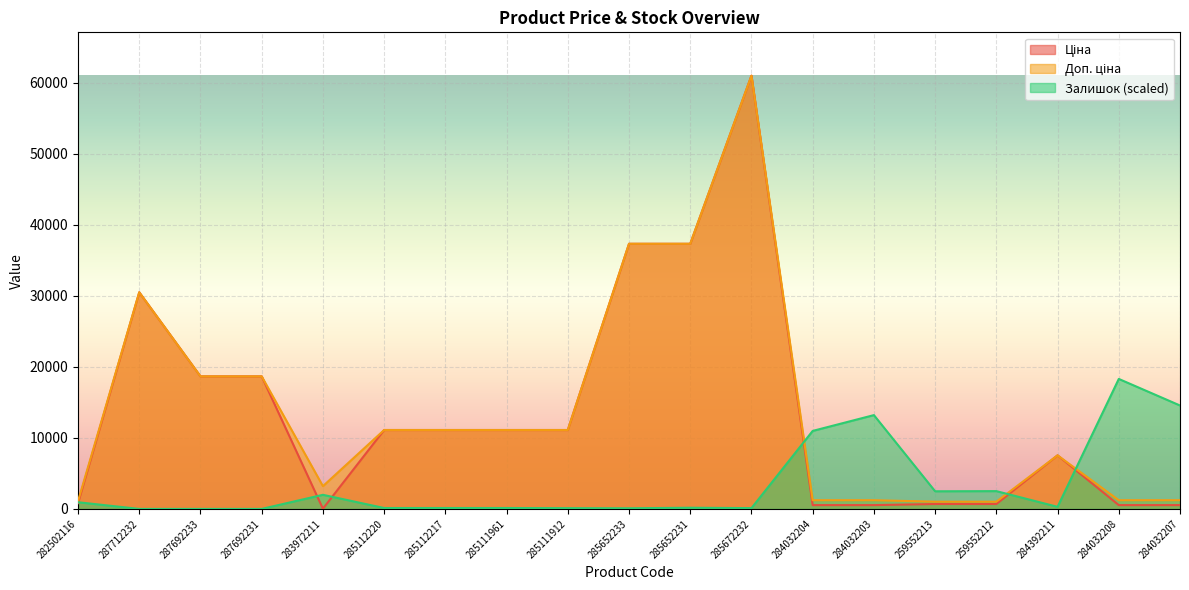

How many lines are shown in the chart?

3